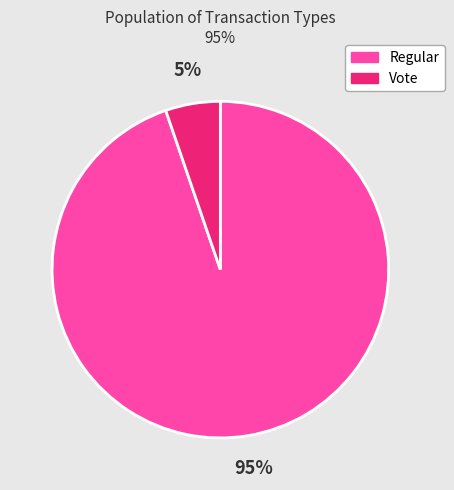

To the nearest percent, what is the combined percentage of Vote and Regular?

100%